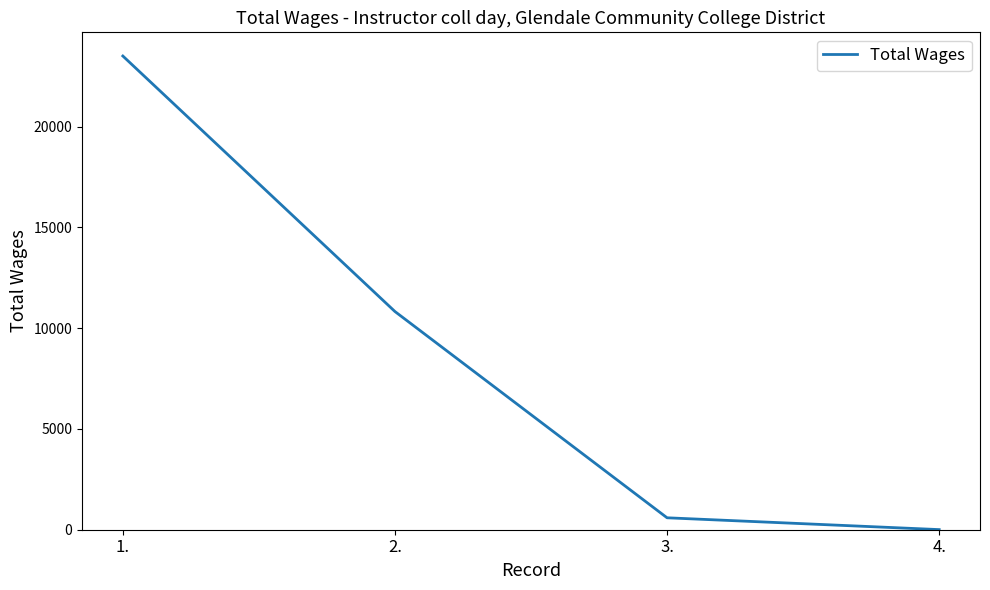

True or false: the data has more than 2 interior local peaks.

False